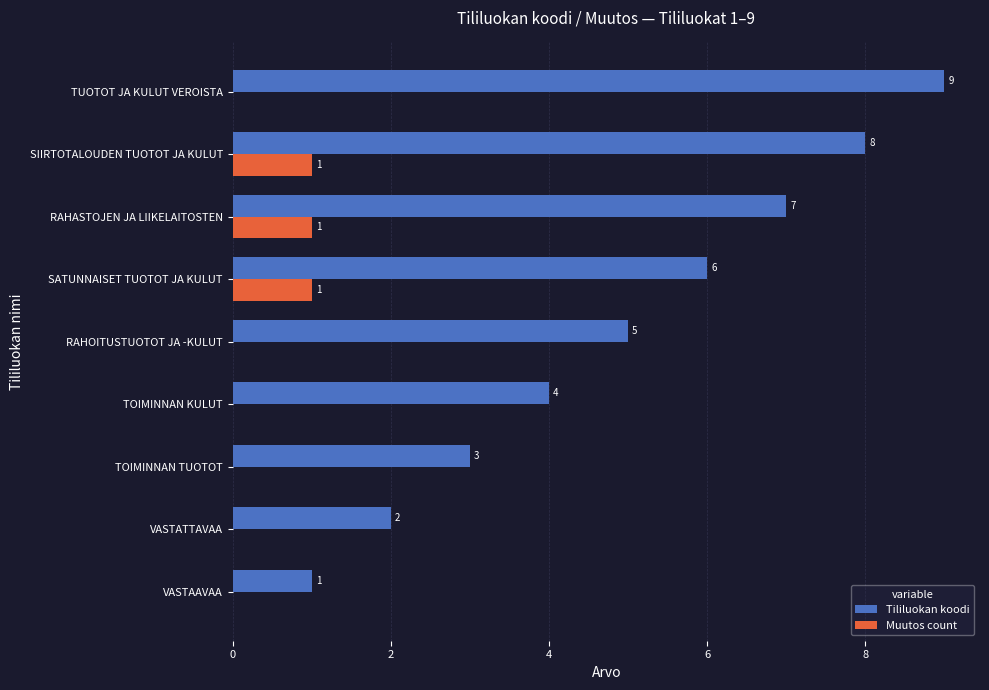

Which series changed the most between VASTAAVAA and TOIMINNAN KULUT?

Tililuokan koodi